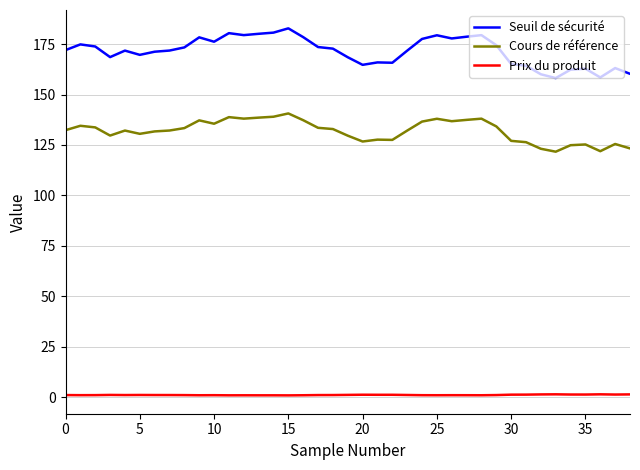

Which series has the largest range (max minus min)?

Seuil de sécurité